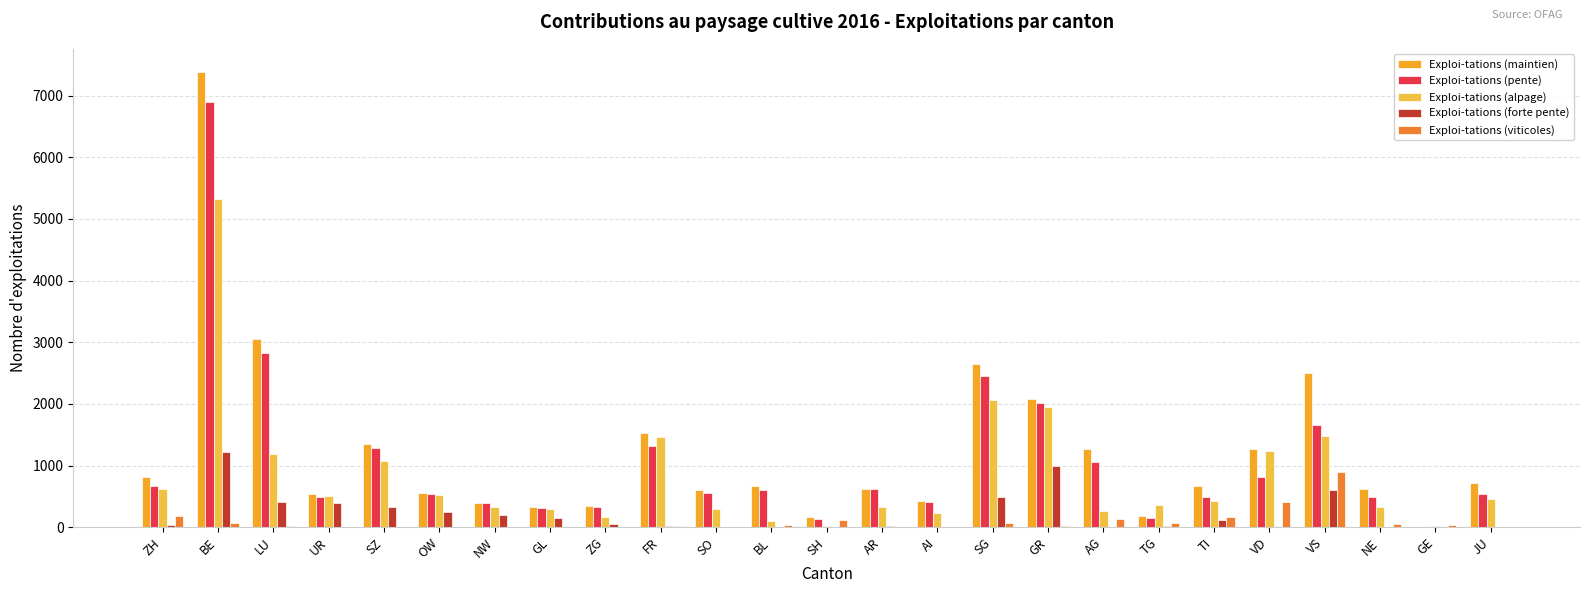

How many groups of bars are there?

25